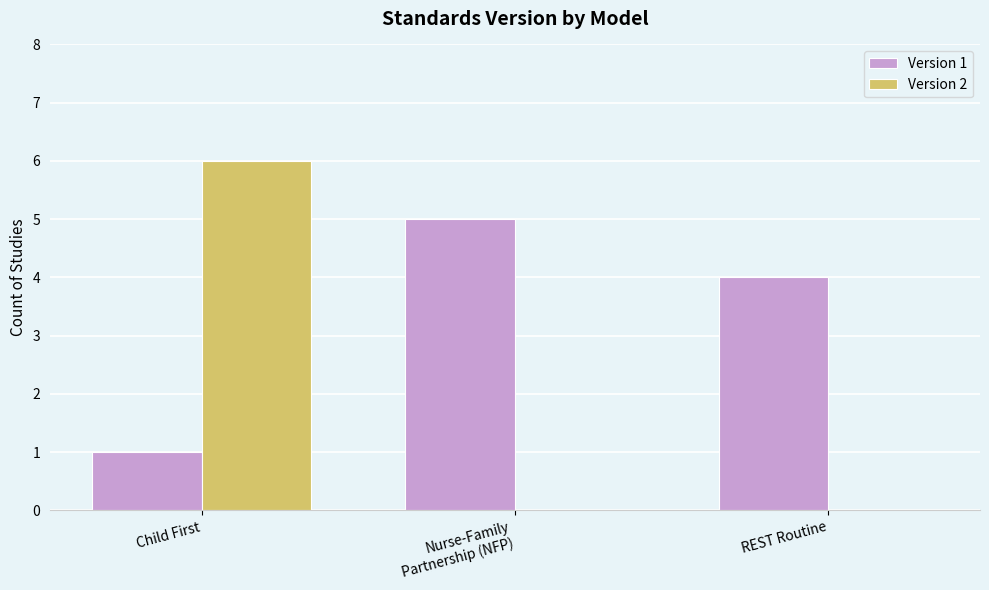

Reading right to left, extract all data points from this chart.

Version 1: 4	5	1
Version 2: 0	0	6